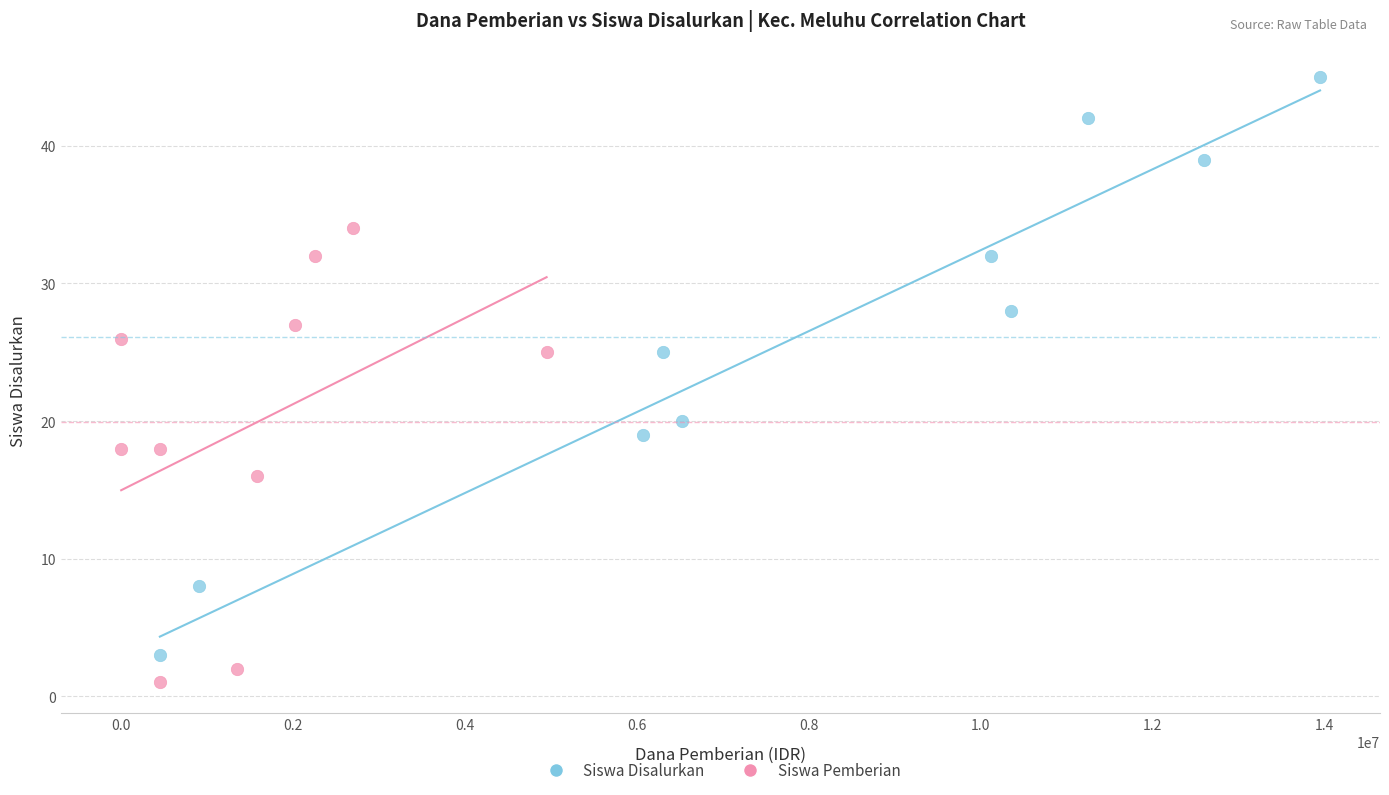

Which series has the largest Y range (max minus min)?

Siswa Disalurkan